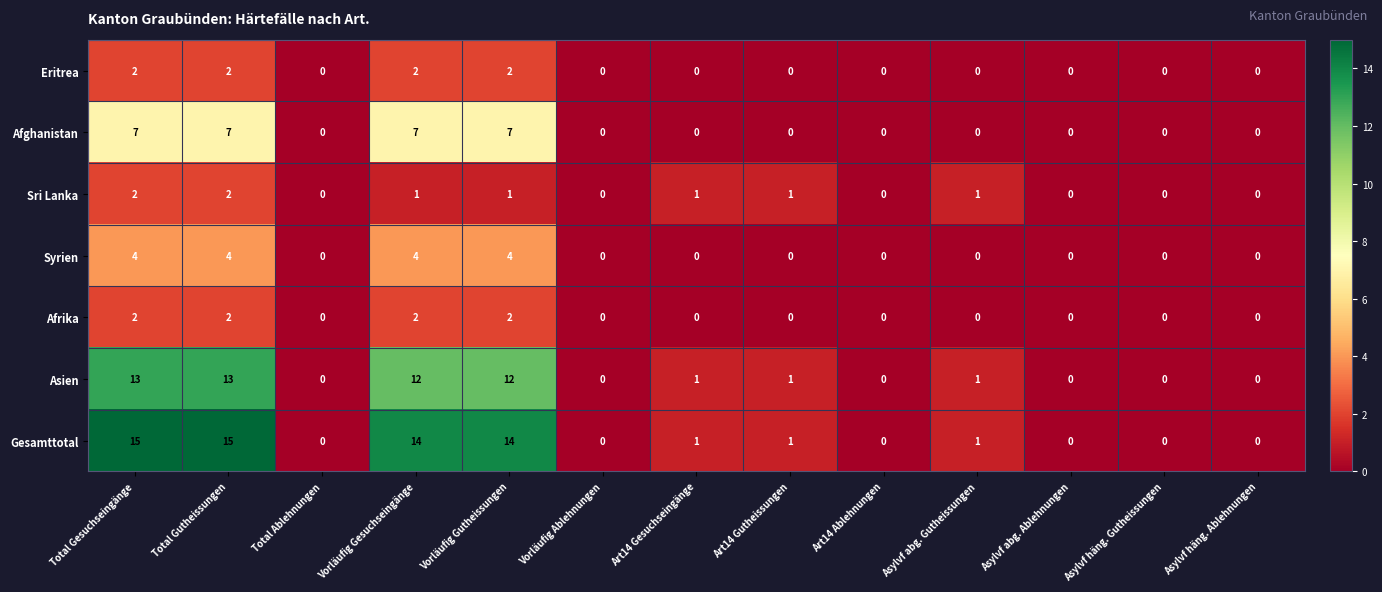

Between Vorläufig Gutheissungen and Asylvf häng. Ablehnungen, which series saw the biggest shift?

Gesamttotal